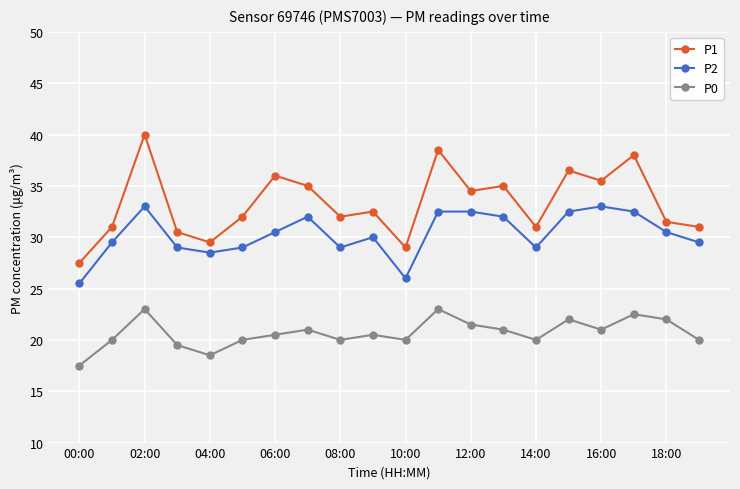

True or false: P2 and P1 intersect in this chart.

False